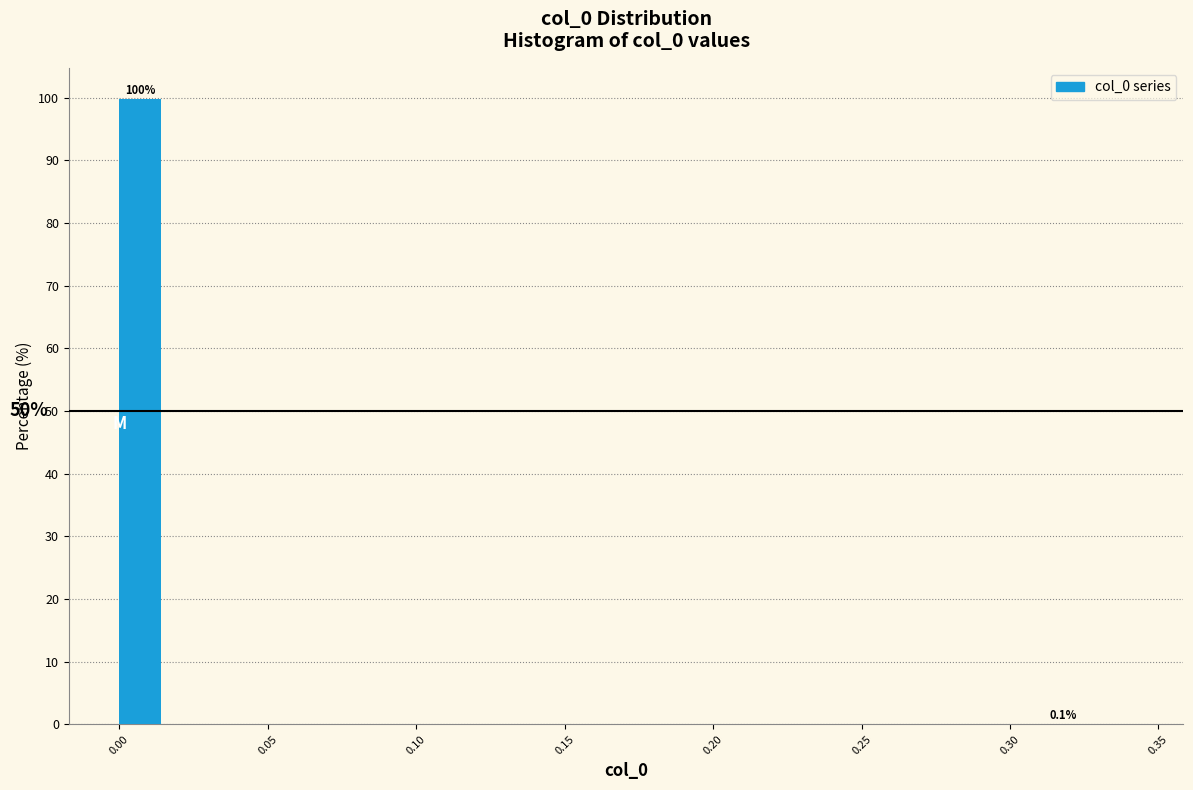

Read against the x-axis, roughly where is the centre of the tallest bar?

0.005